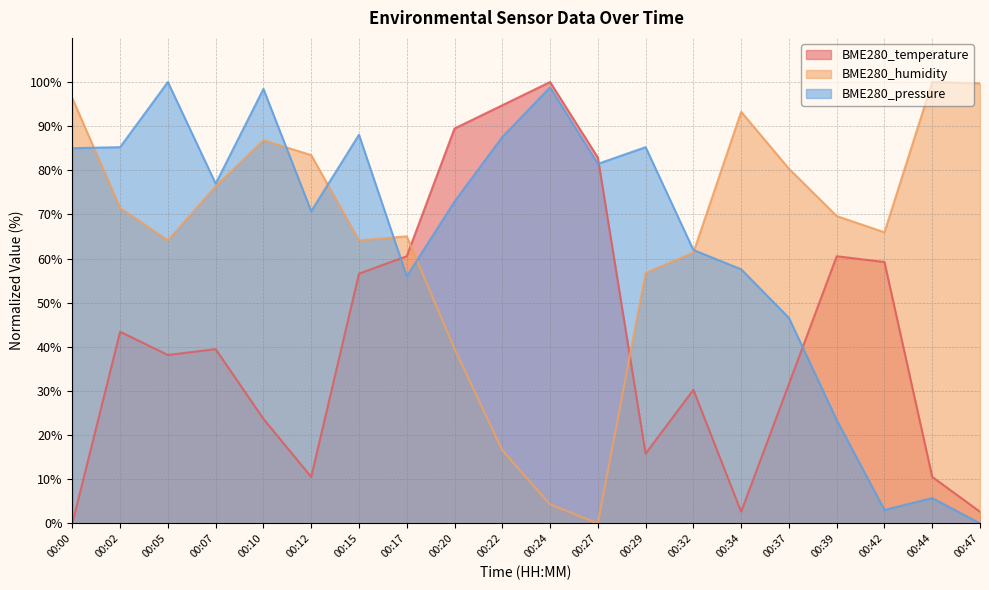

How many lines are shown in the chart?

3